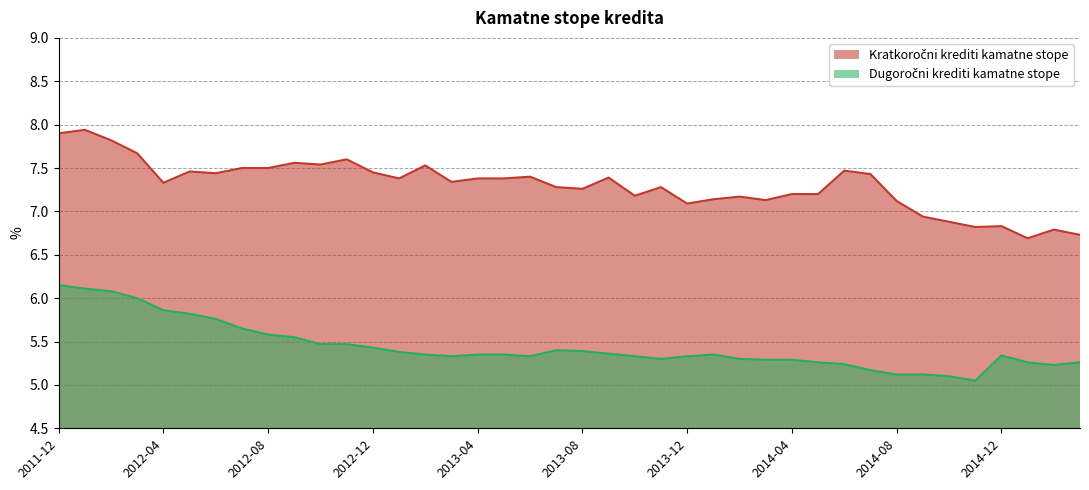

Where is the first local minimum for Dugoročni krediti kamatne stope?

2013-03